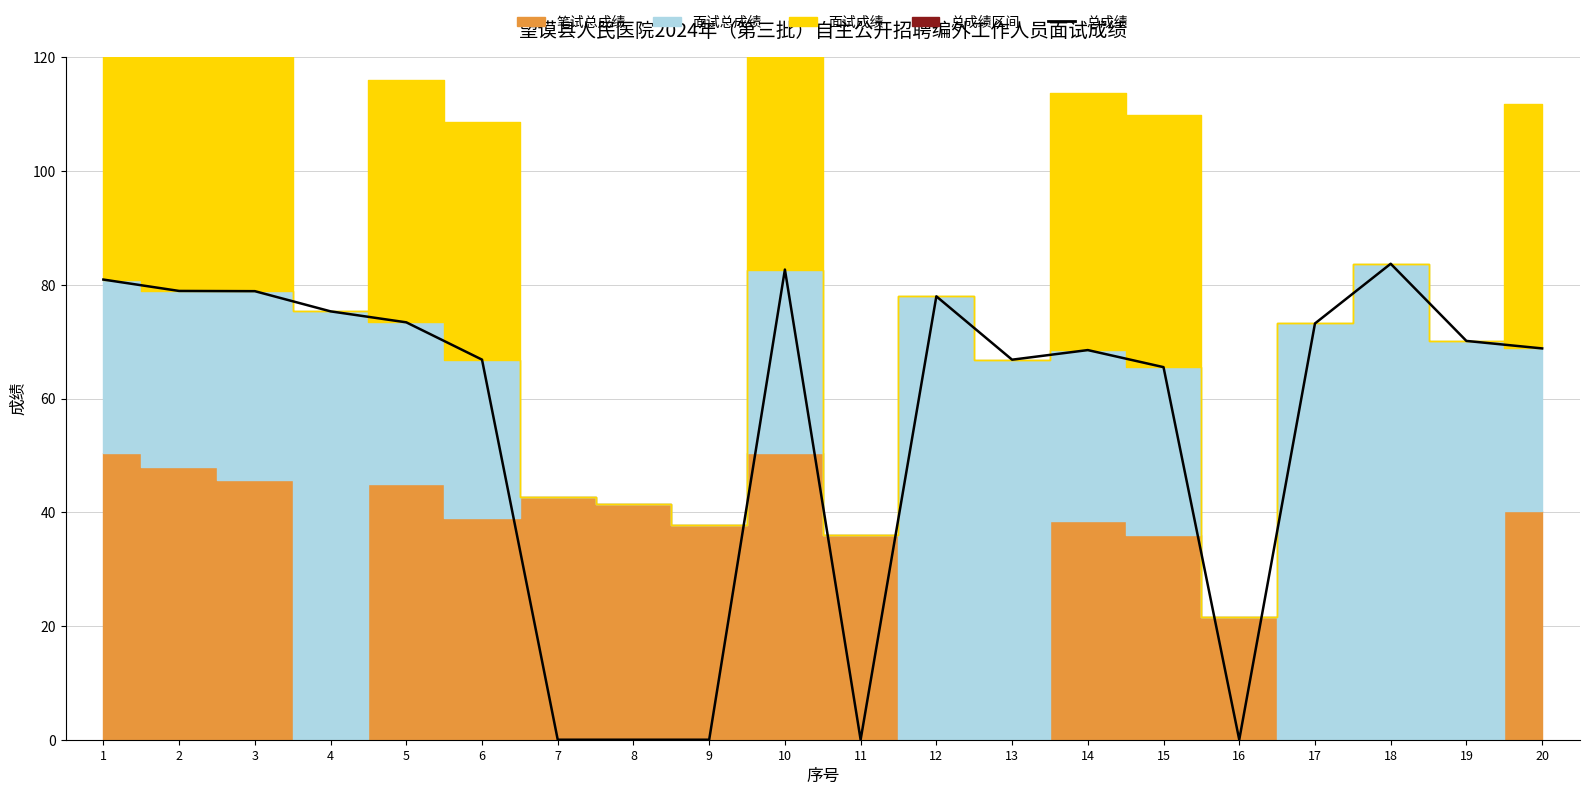

At which category does the data reach its first local valley?

11